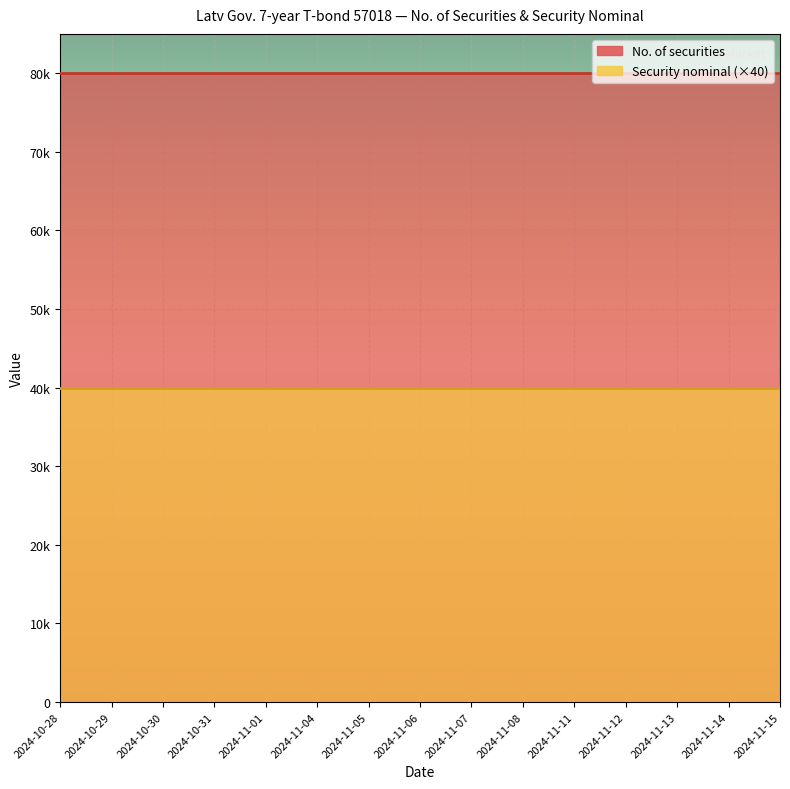

Is the value of Security nominal at 2024-11-14 greater than the value of No. of securities at 2024-11-06?

No